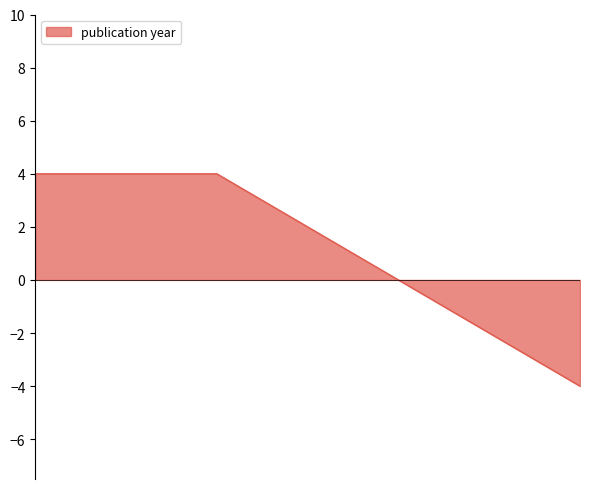

What is the minimum value shown in the chart?

-4